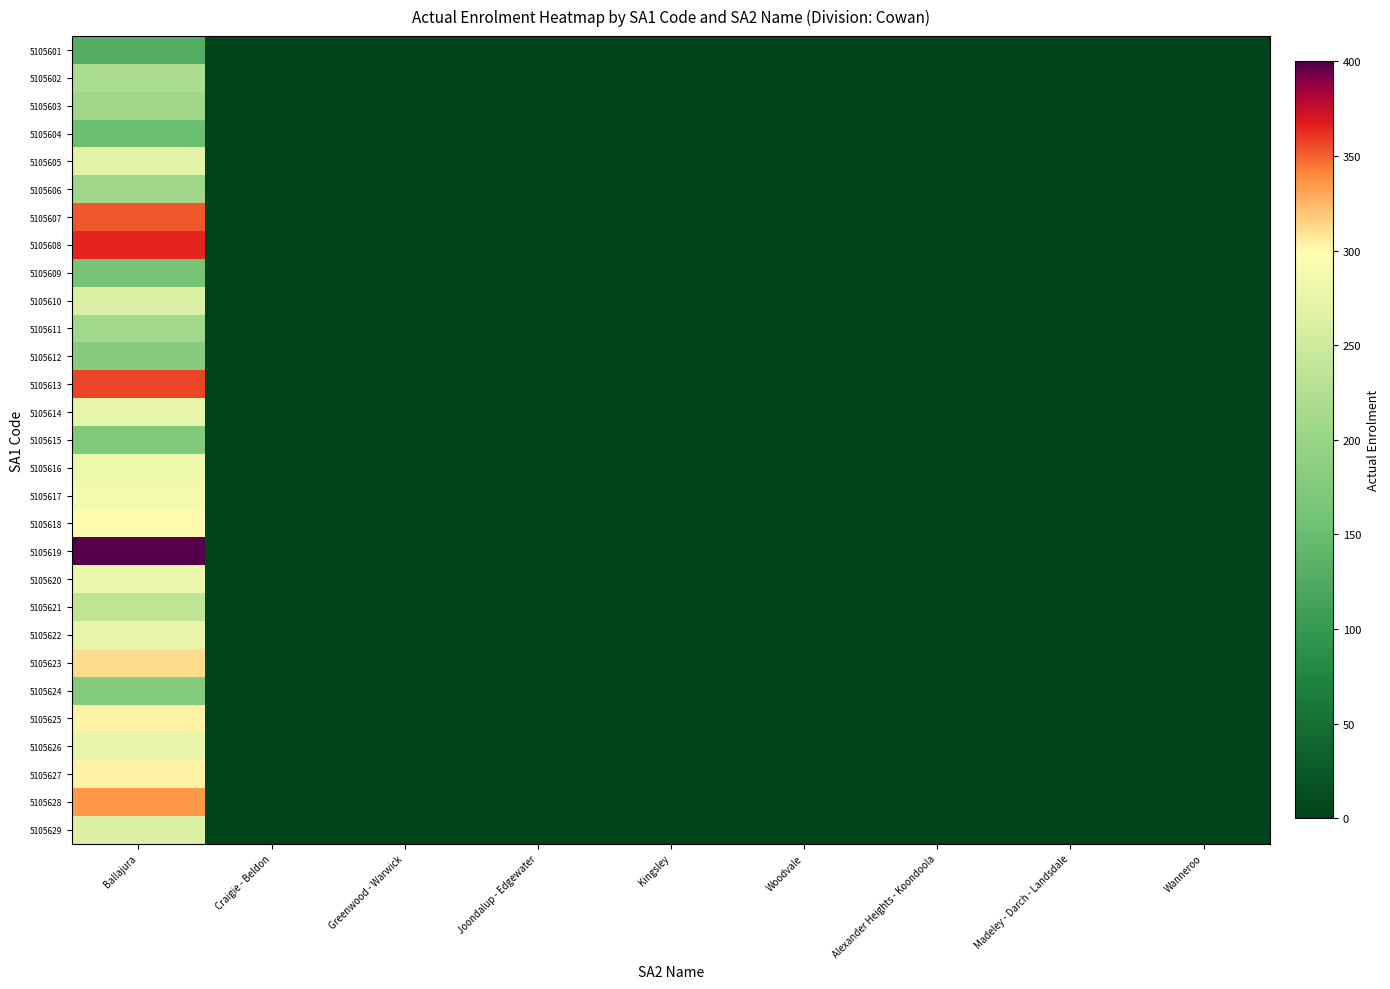

What is the total value across all series at Ballajura?

7549